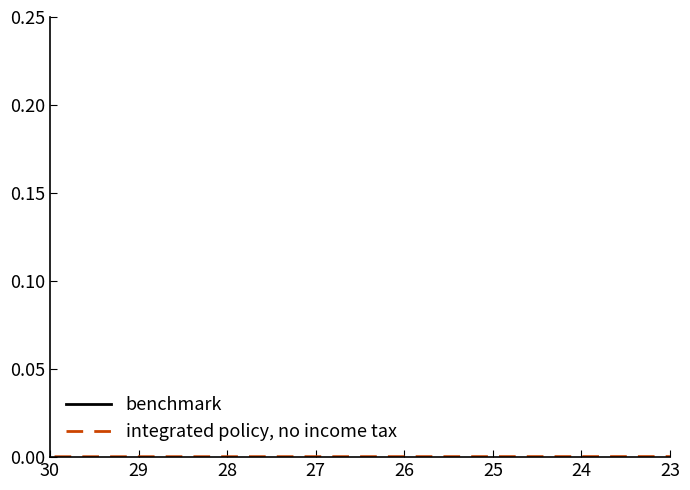

List the series in order of their overall mean, highest first.

benchmark, integrated policy, no income tax